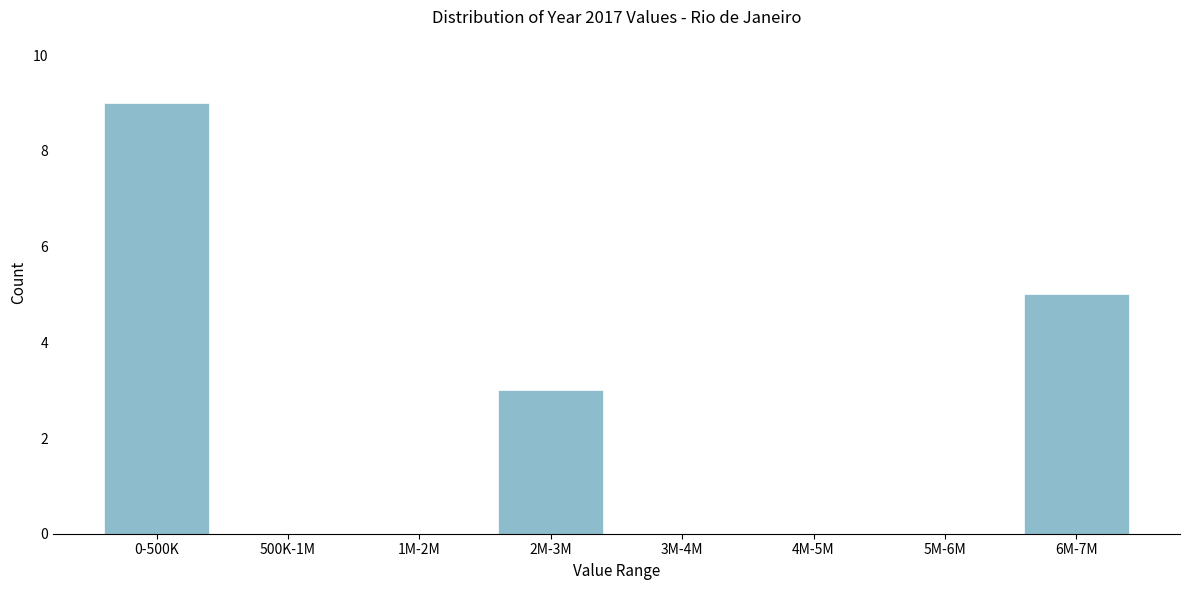

Reading left to right, extract all data points from this chart.

0-500K=9	500K-1M=0	1M-2M=0	2M-3M=3	3M-4M=0	4M-5M=0	5M-6M=0	6M-7M=5